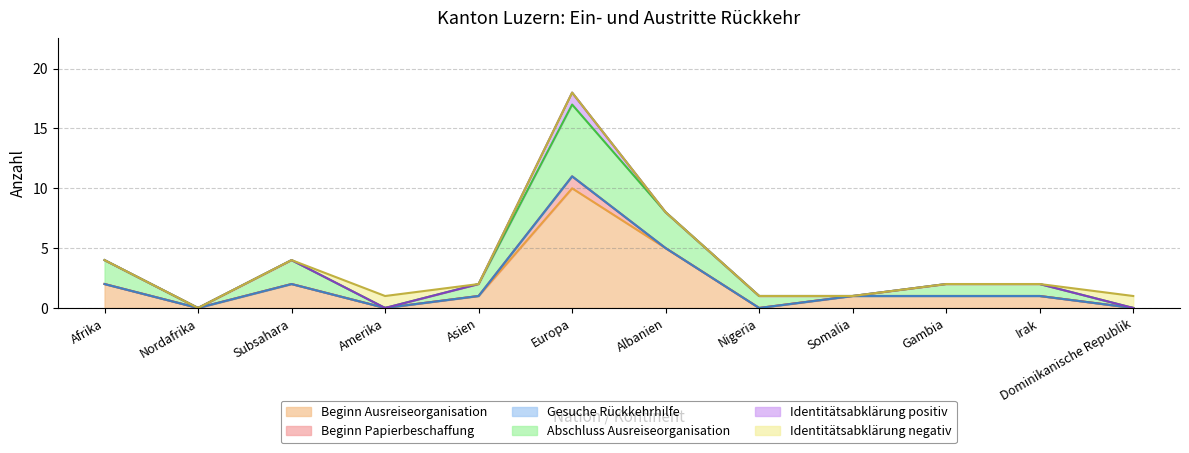

What is the total value across all series at Amerika?

1